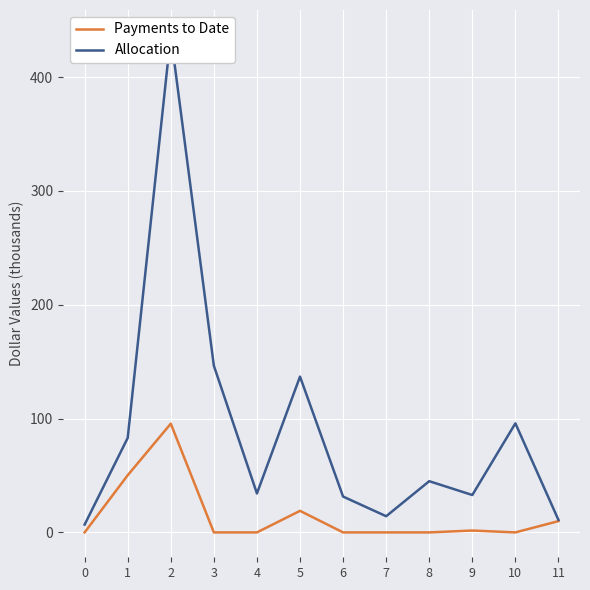

What is the spread (max minus min) of values at 1?

32.8